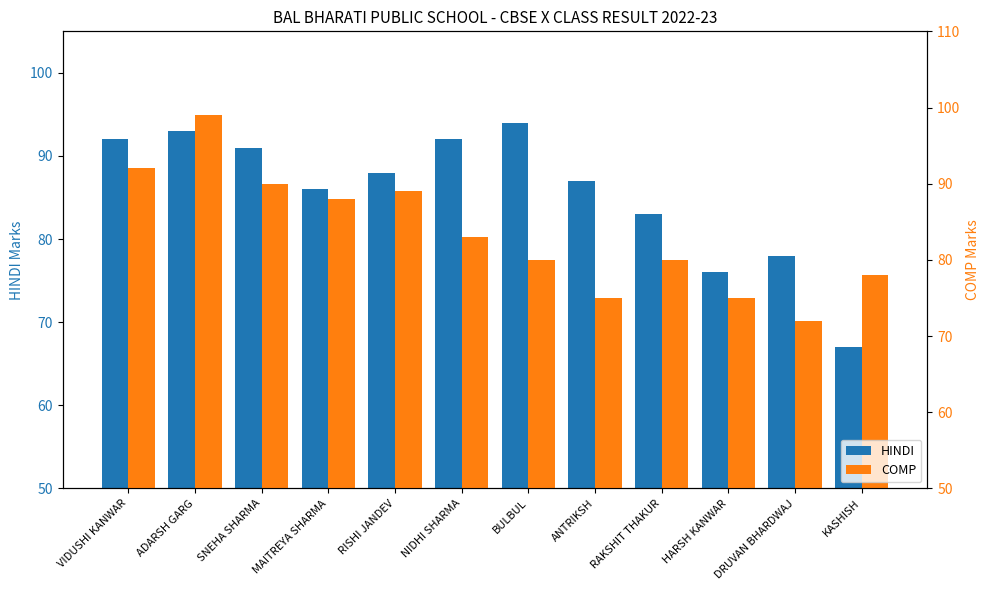

What is the highest value of the COMP series?

99